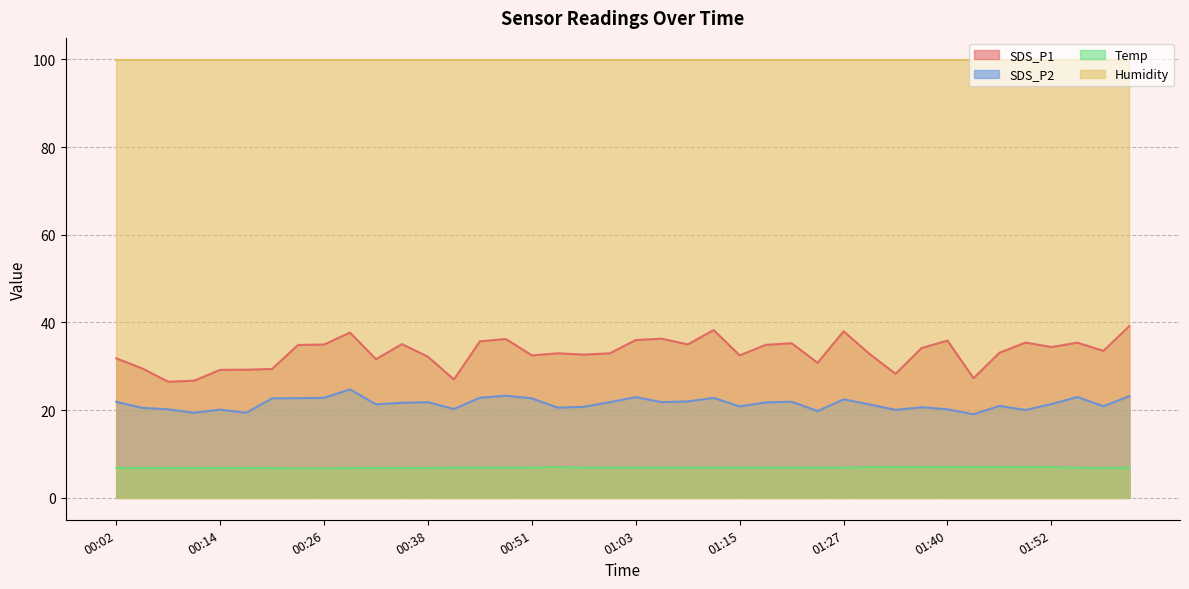

True or false: SDS_P1 and Temp intersect in this chart.

False